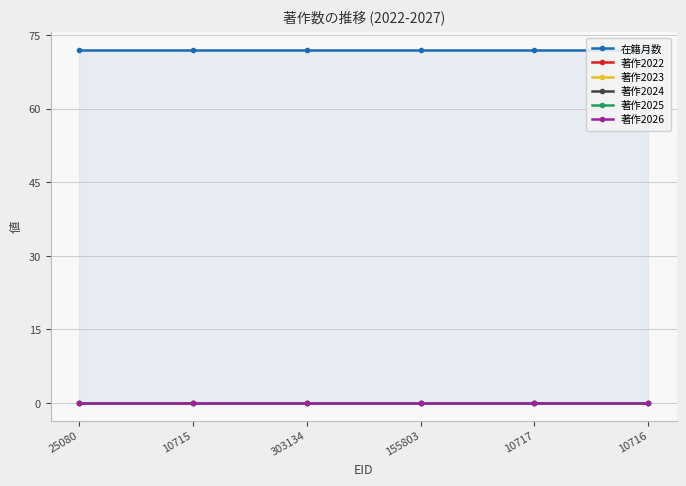

Which series changed the most between 10717 and 10716?

在籍月数